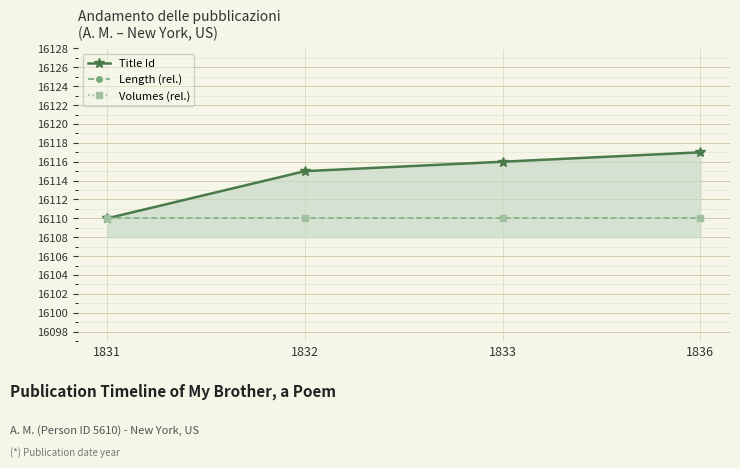

The Title Id series shows 3660 at 1833. True or false?

False